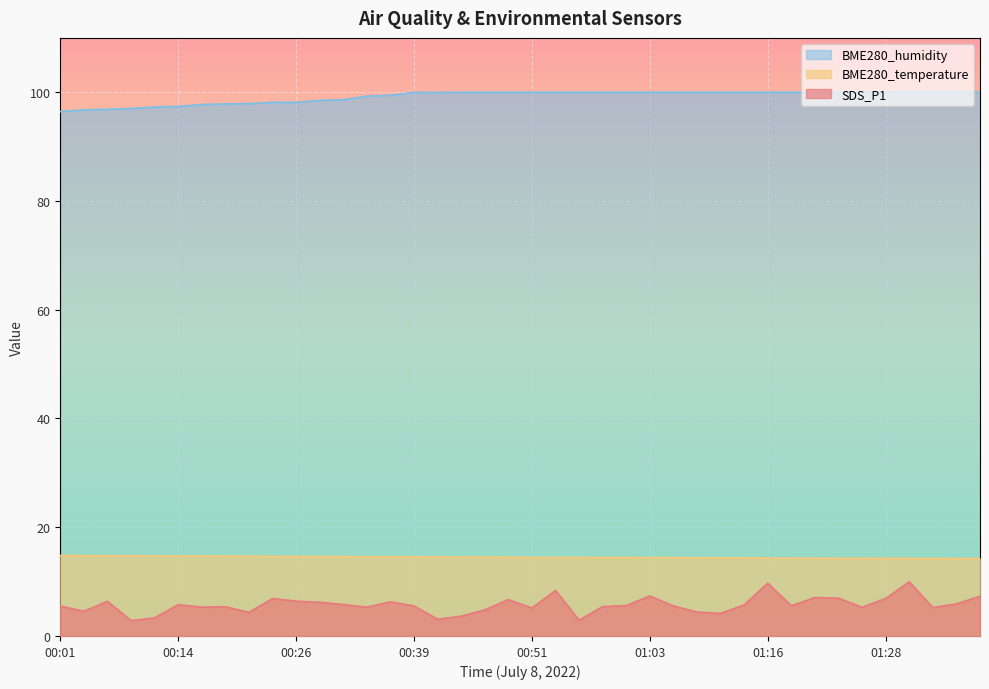

Reading left to right, what are all the values shown in this chart?

SDS_P1: 5.5	4.5	6.4	2.8	3.3	5.8	5.3	5.4	4.3	6.9	6.4	6.2	5.8	5.3	6.3	5.5	3.1	3.6	4.8	6.7	5.2	8.4	2.9	5.4	5.6	7.3	5.5	4.4	4.2	5.7	9.7	5.5	7.1	7.0	5.3	6.9	10.0	5.2	5.9	7.3
BME280_temperature: 14.8	14.8	14.8	14.7	14.7	14.7	14.7	14.7	14.7	14.7	14.6	14.6	14.6	14.6	14.6	14.6	14.5	14.5	14.5	14.5	14.5	14.4	14.4	14.4	14.4	14.4	14.4	14.4	14.4	14.4	14.3	14.3	14.3	14.3	14.3	14.3	14.3	14.3	14.2	14.2
BME280_humidity: 96.5	96.8	96.9	97.0	97.3	97.4	97.7	97.9	97.9	98.2	98.1	98.5	98.6	99.3	99.4	100.0	100.0	100.0	100.0	100.0	100.0	100.0	100.0	100.0	100.0	100.0	100.0	100.0	100.0	100.0	100.0	100.0	100.0	100.0	100.0	100.0	100.0	100.0	100.0	100.0